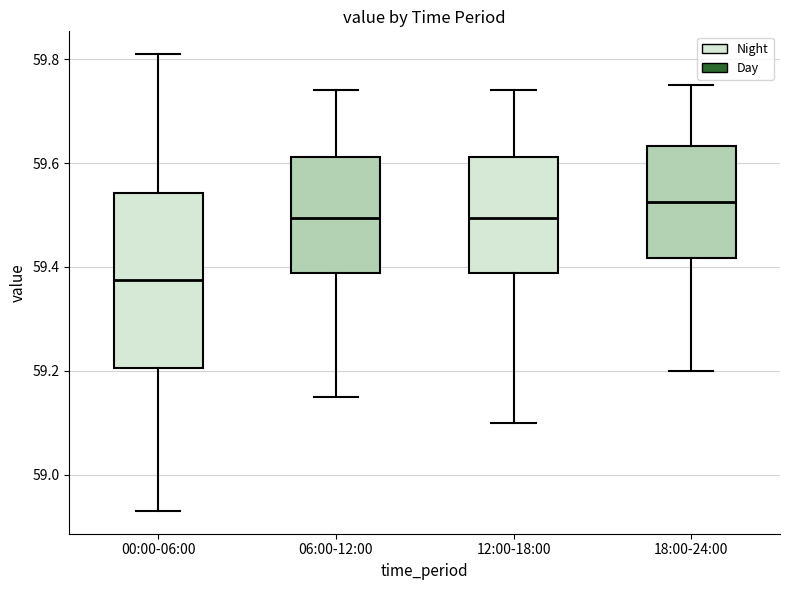

Reading left to right, read every box against the y-axis: the position of its median line, the range the box covers, and the ends of its whiskers. The values are not printed on the chart, so give them approximately, as read against the axis.

00:00-06:00: median 59.38, box 59.20 to 59.54, whiskers 58.94 to 59.82
06:00-12:00: median 59.50, box 59.38 to 59.62, whiskers 59.16 to 59.74
12:00-18:00: median 59.50, box 59.38 to 59.62, whiskers 59.10 to 59.74
18:00-24:00: median 59.52, box 59.42 to 59.64, whiskers 59.20 to 59.76